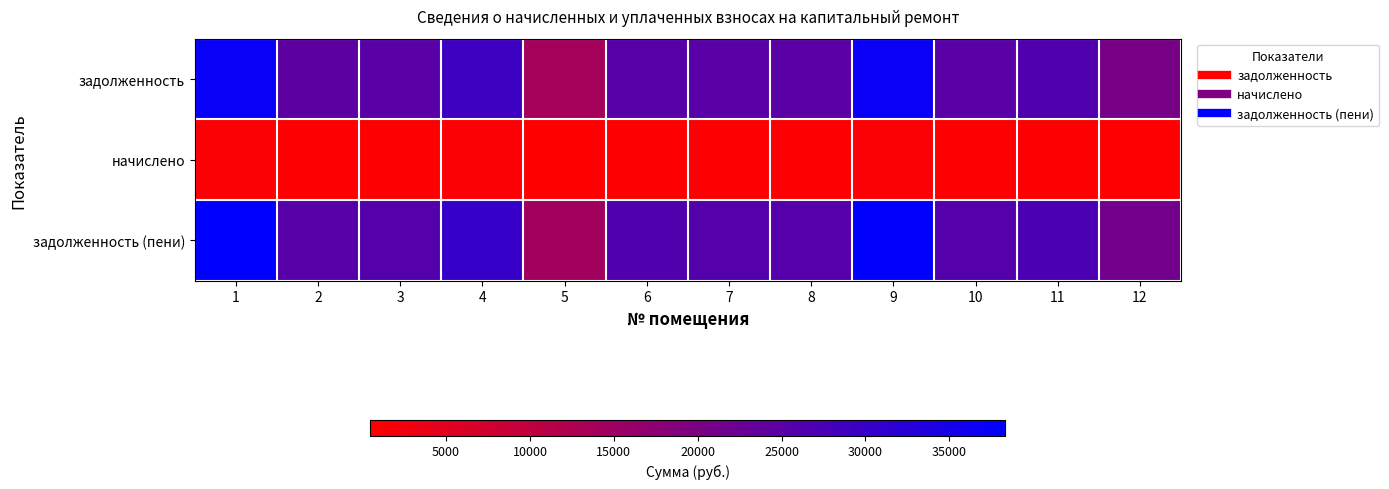

Which series has the widest spread of values?

задолженность (пени)